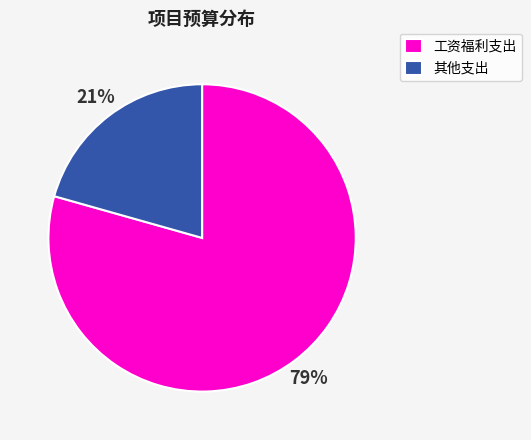

What is the majority slice?

工资福利支出